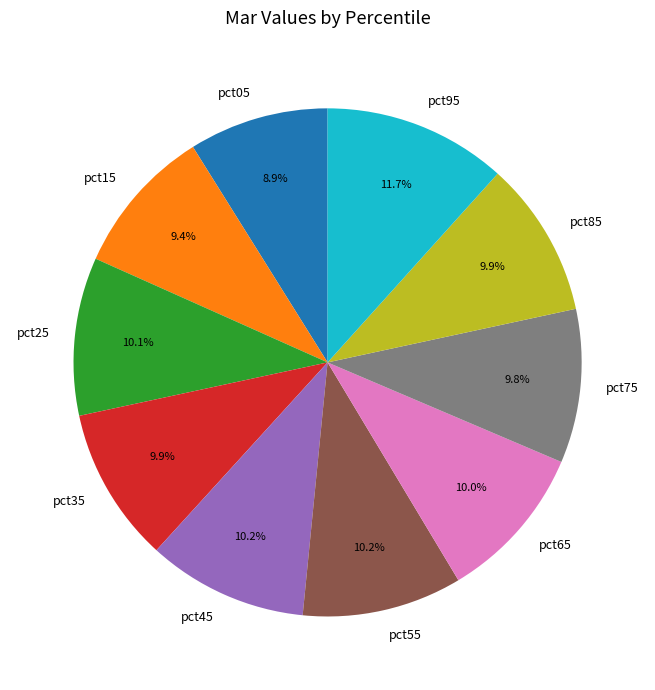

To the nearest percent, what is the average slice percentage?

10%